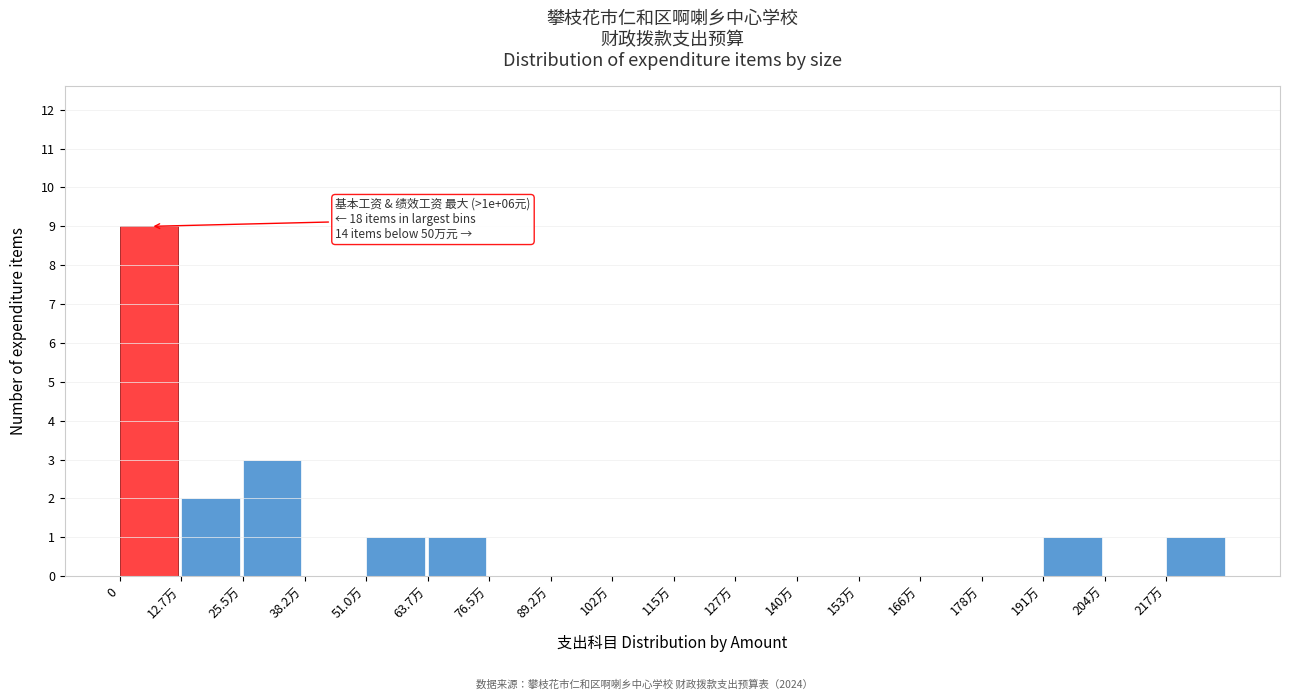

Reading left to right, transcribe all the data shown in this chart.

0=9	12.7万=2	25.5万=3	38.2万=0	51.0万=1	63.7万=1	76.5万=0	89.2万=0	102万=0	115万=0	127万=0	140万=0	153万=0	166万=0	178万=0	191万=1	204万=0	217万=1